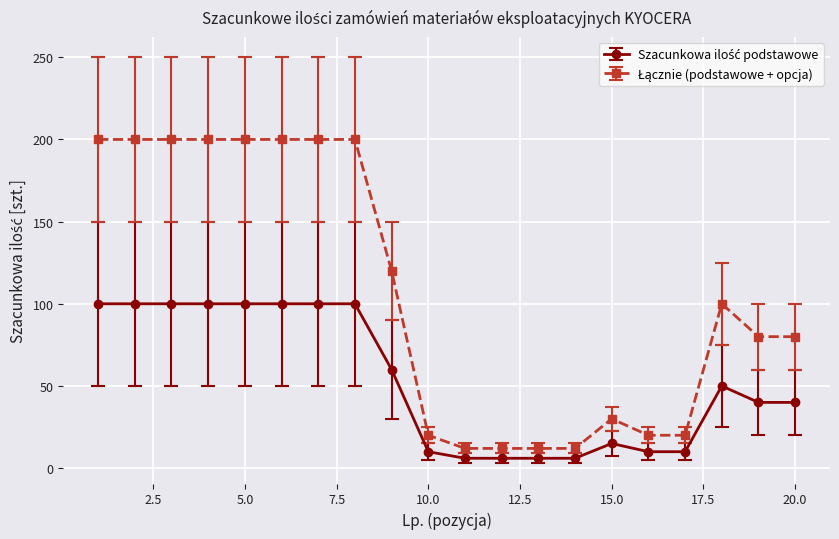

What is the minimum value shown in the chart?

6